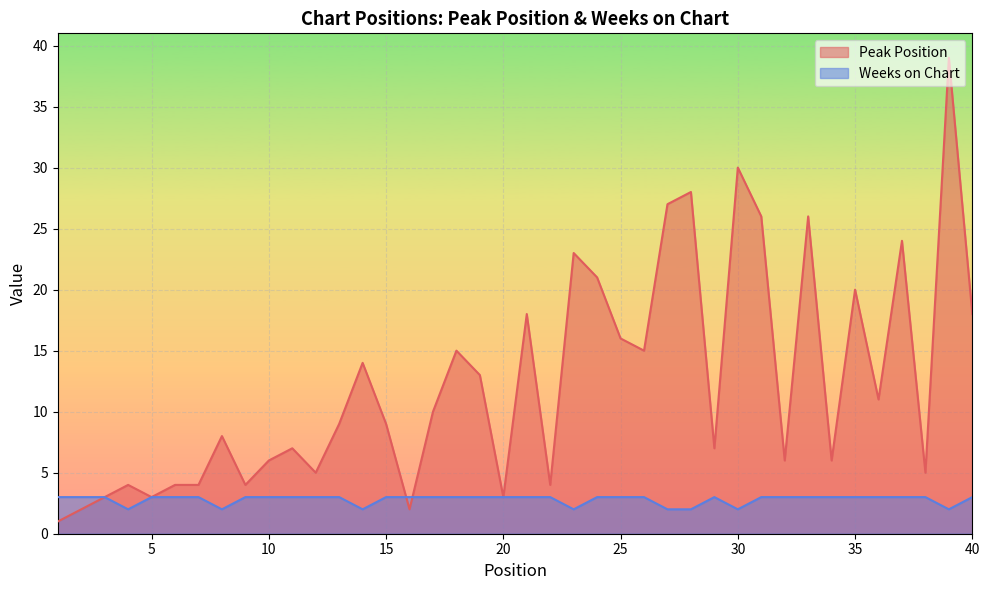

True or false: Weeks on Chart has a value of 2 at 2.

False